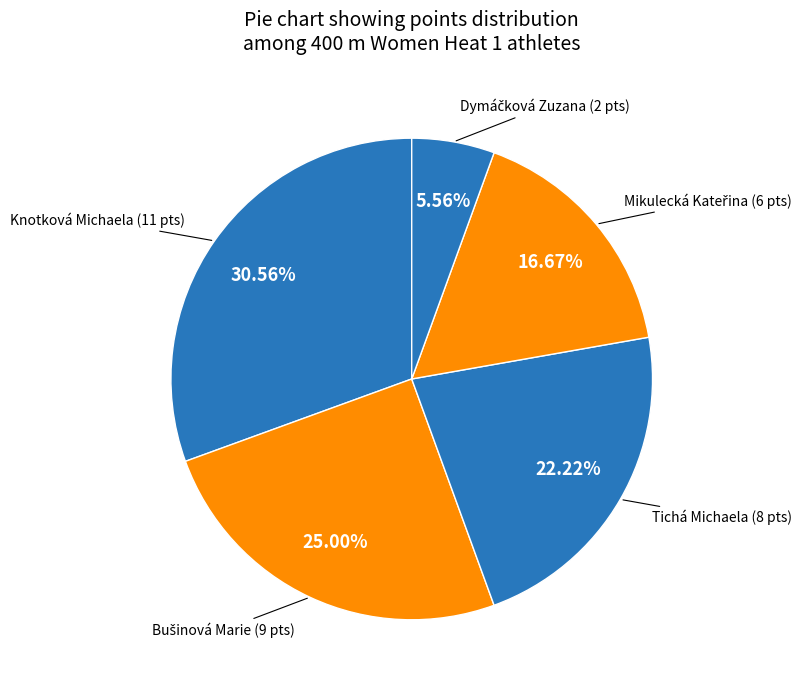

Which slice is the largest?

Knotková Michaela